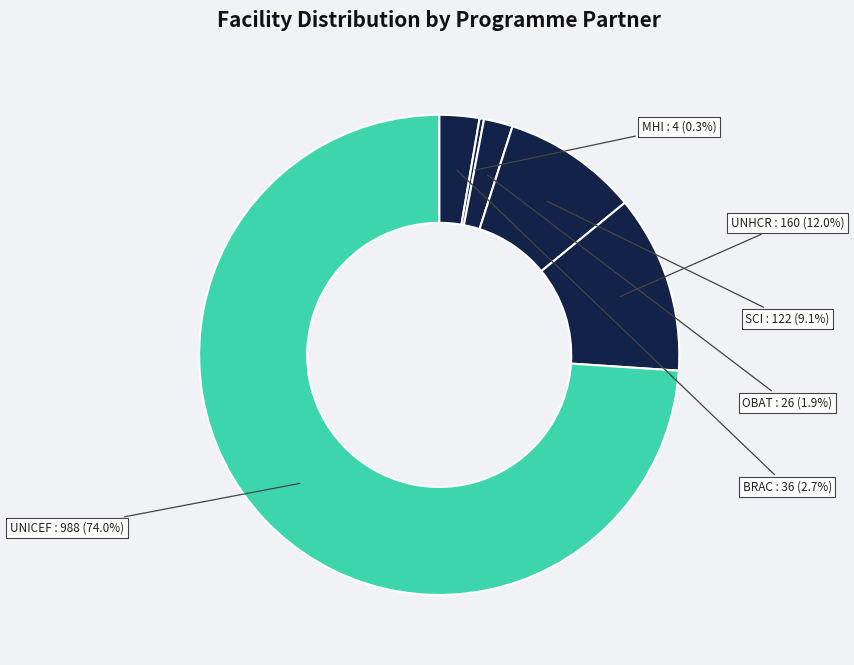

Is it true that BRAC is 3% of the pie?

True